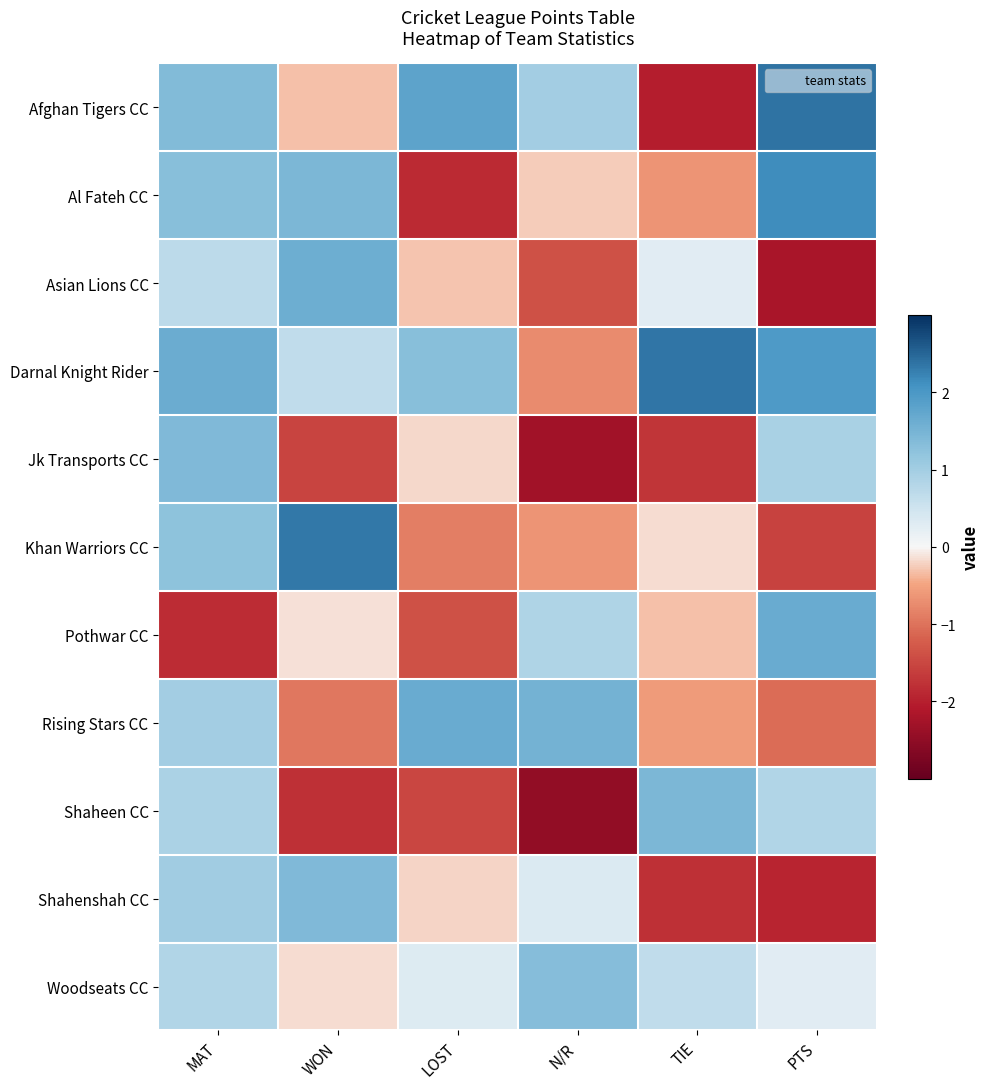

Which category has the lowest value across all series?

N/R